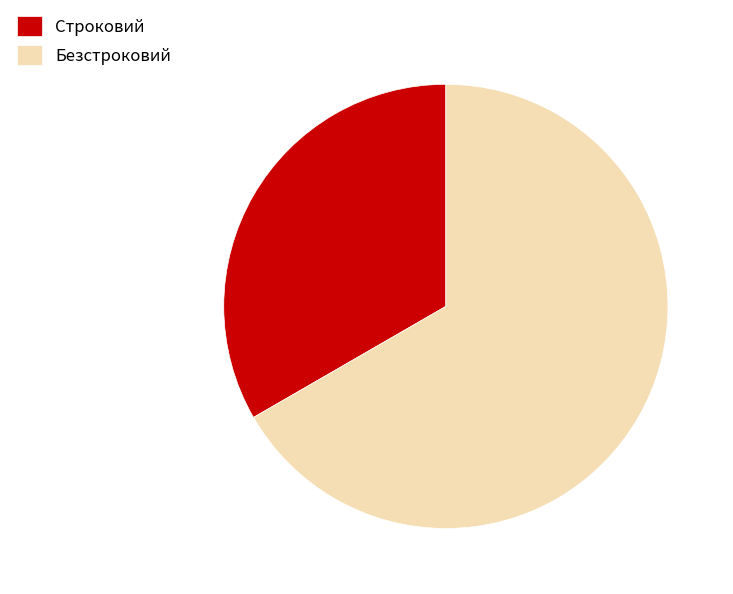

Does Строковий account for over 50% of the chart?

No